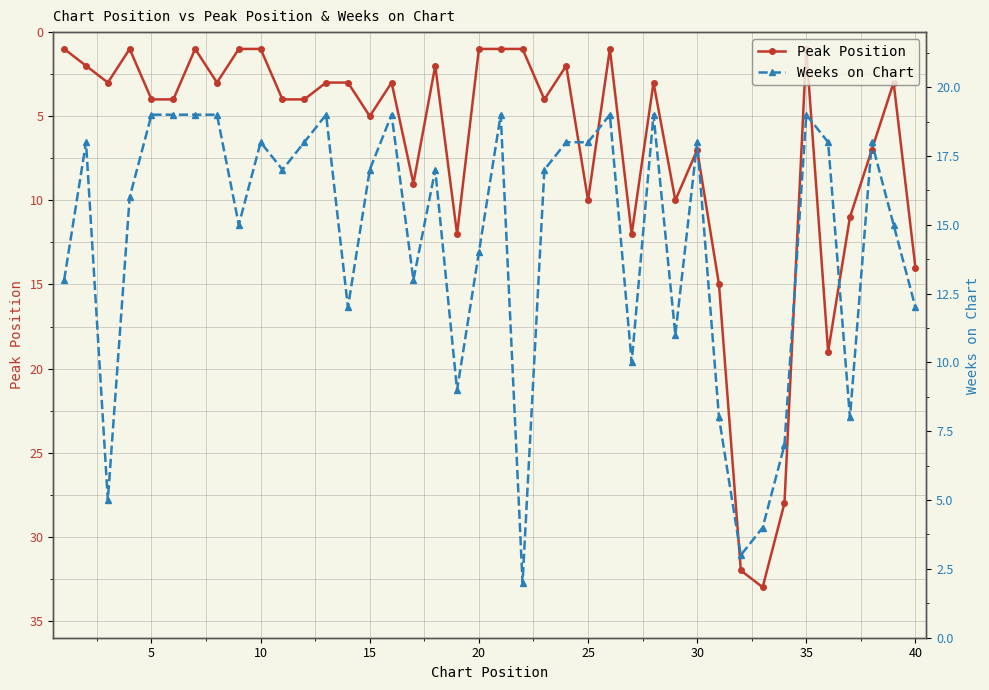

What is the maximum value for Peak Position?

33